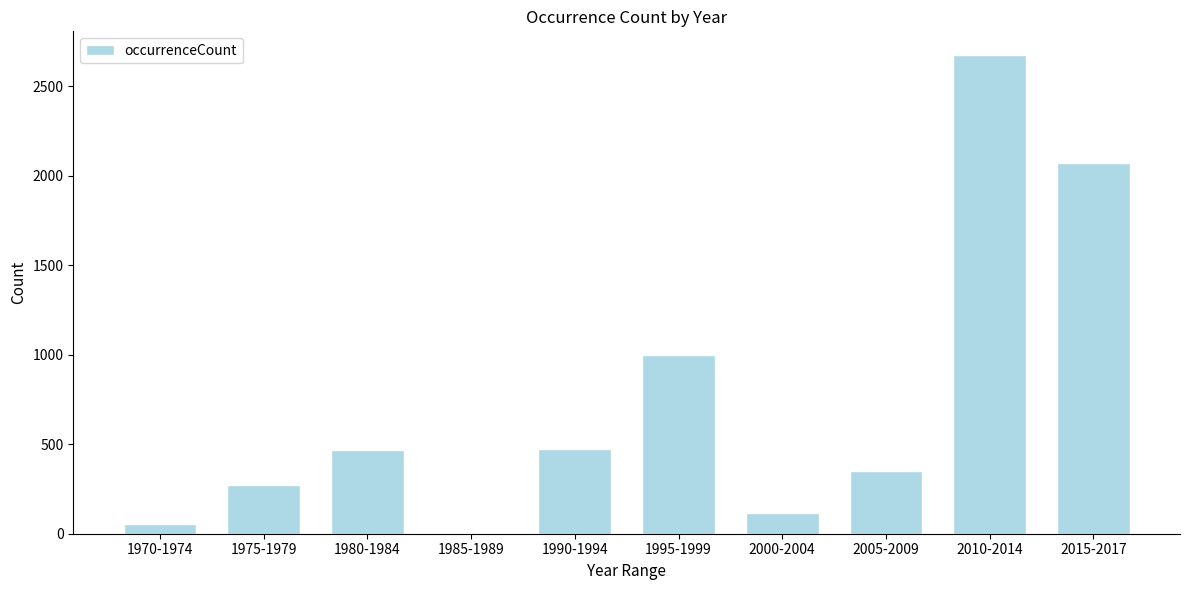

At which category does the chart reach its peak across all series?

2010-2014